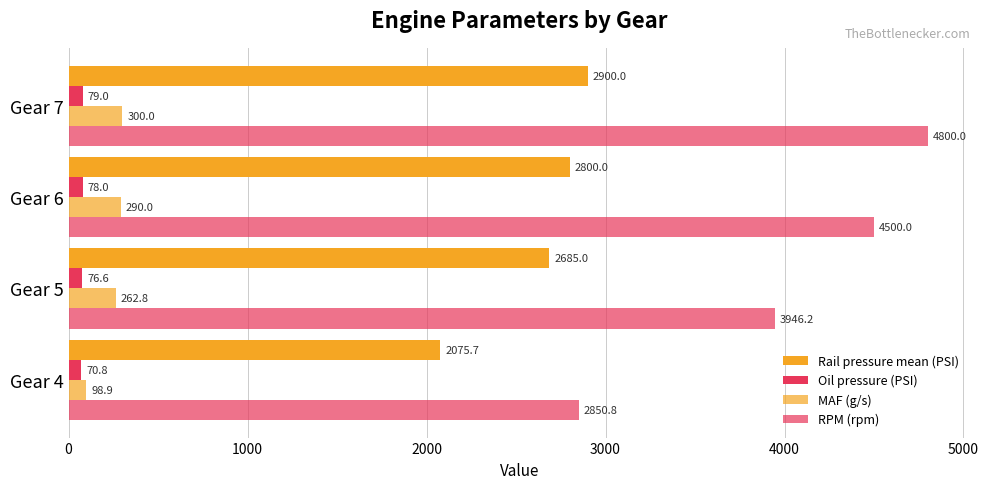

How many series are shown in this chart?

4